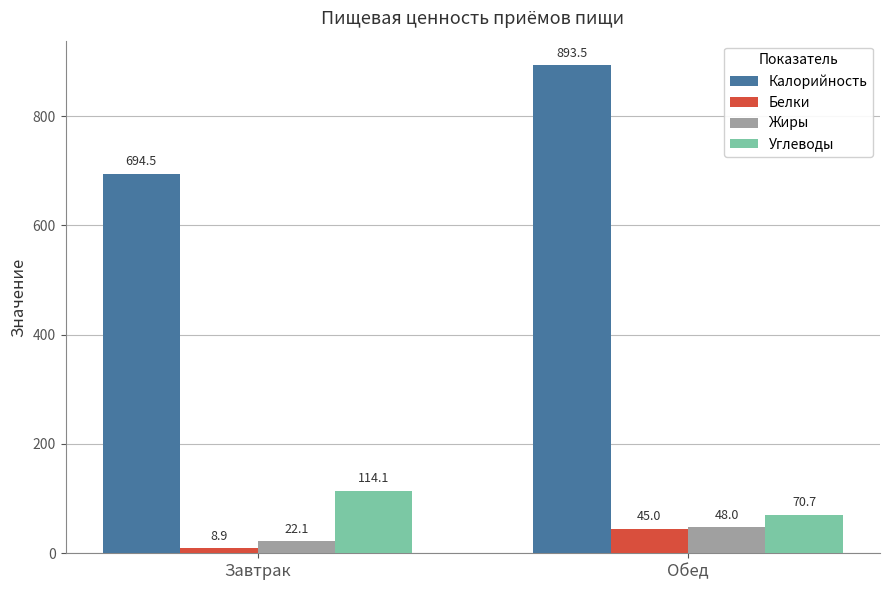

What is the sum of the Белки values at Обед and Завтрак?

53.9